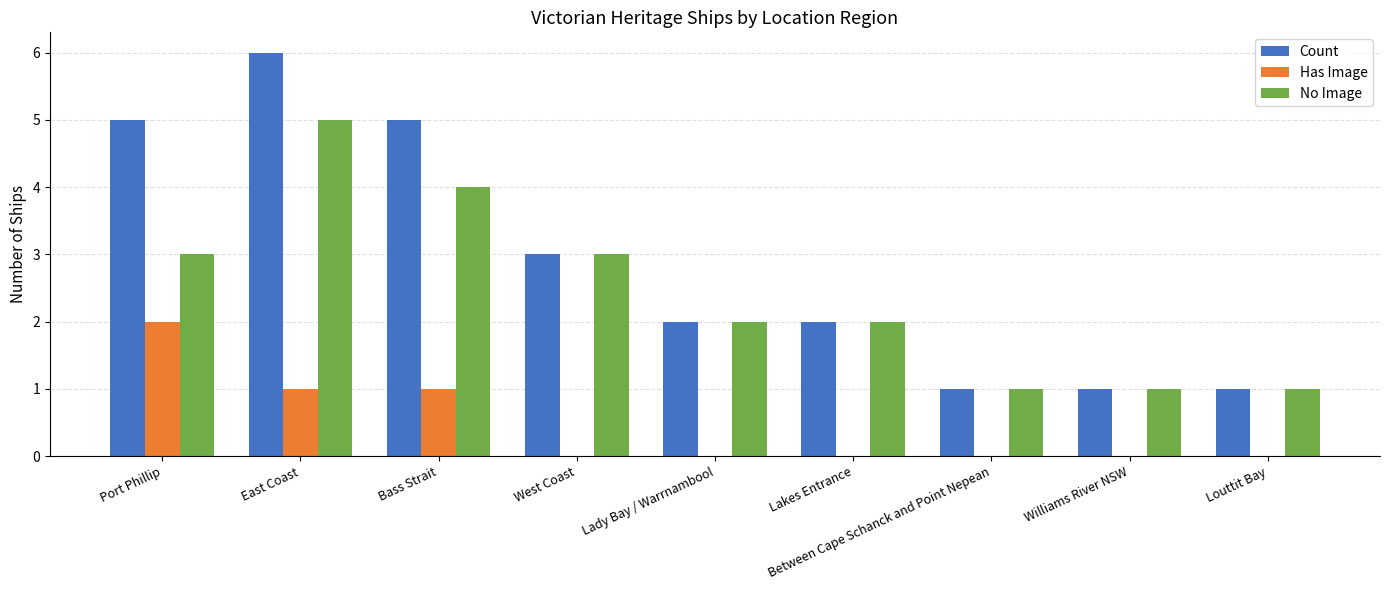

Where does the Count series first go above 2?

Port Phillip